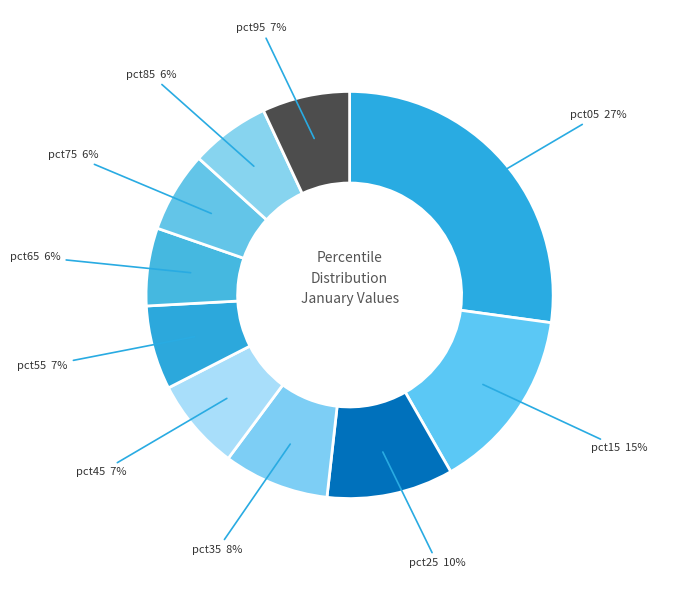

Is there any slice that represents more than half of the pie?

No